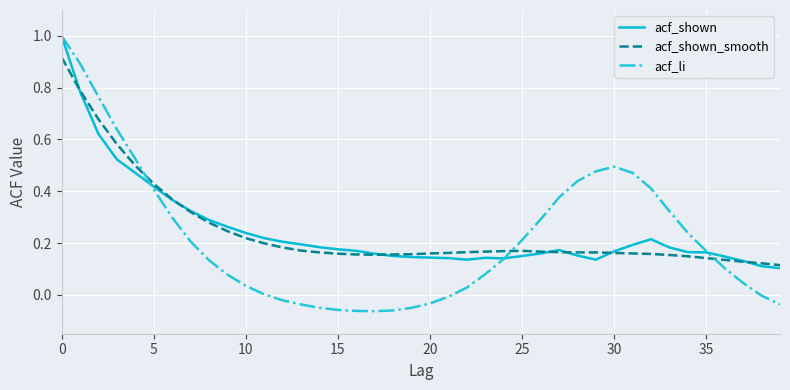

What is the maximum value for acf_shown?

1.0